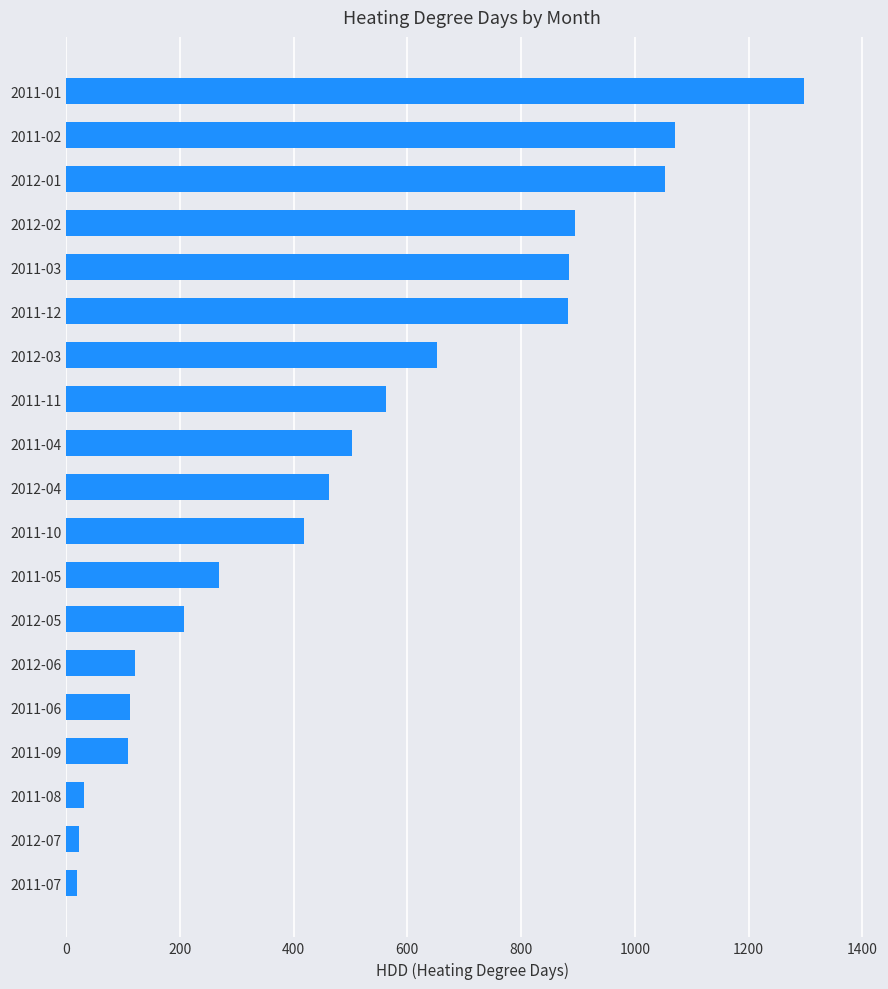

Is it true that the value at 2011-09 is 108?

True